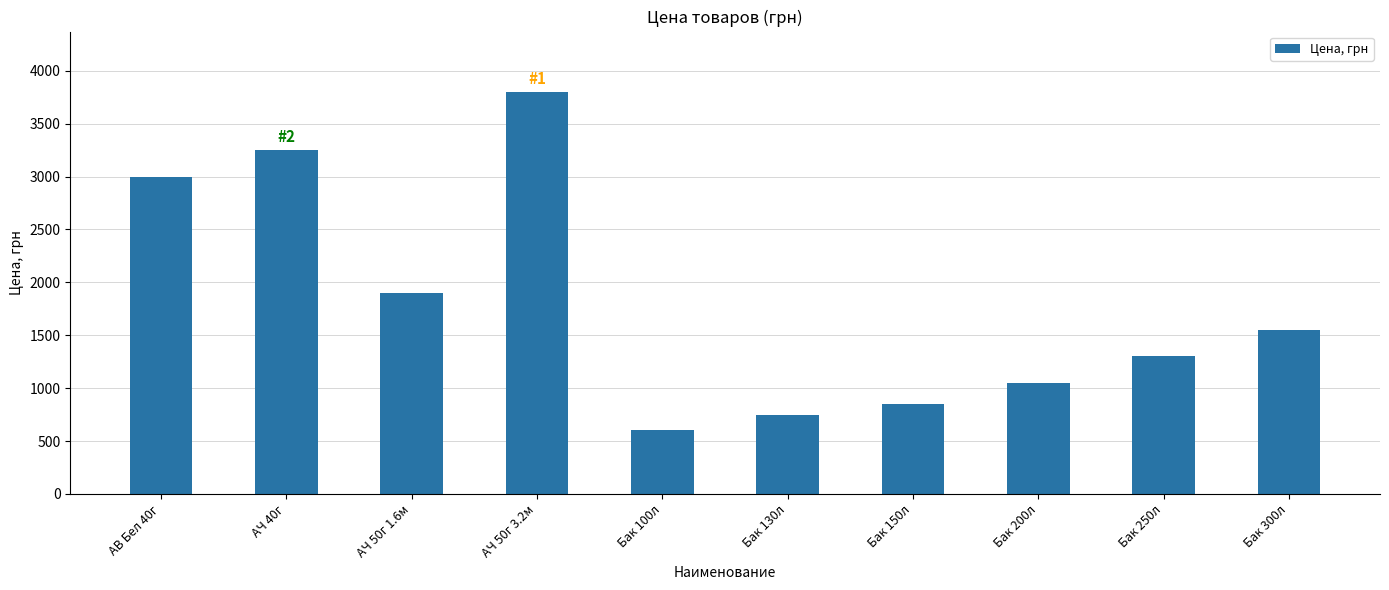

Where is the data nearest to the value 2200?

АЧ 50г 1.6м